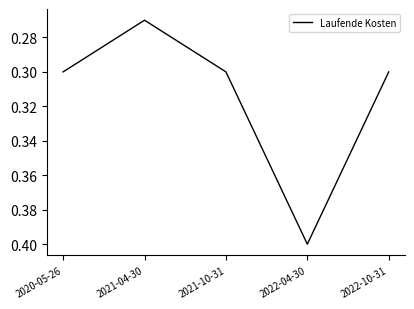

At which category does the data reach its first local valley?

2021-04-30